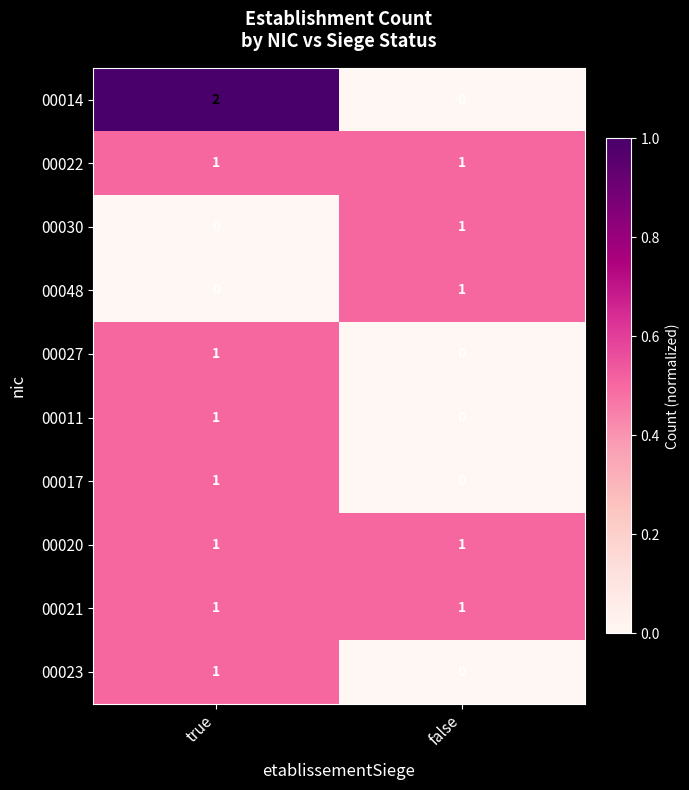

The 00020 series shows 1 at false. True or false?

True